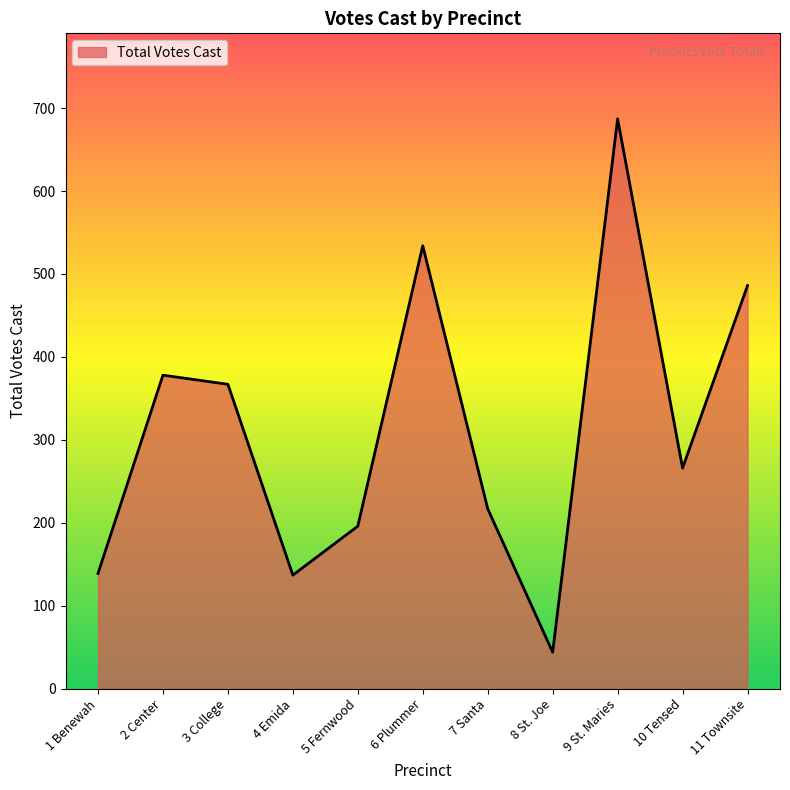

Between 2 Center and 10 Tensed, which is larger?

2 Center